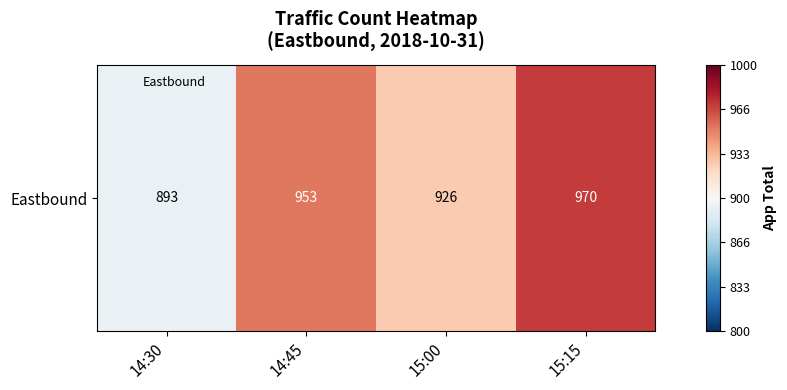

Reading left to right, what are all the values shown in this chart?

893	953	926	970